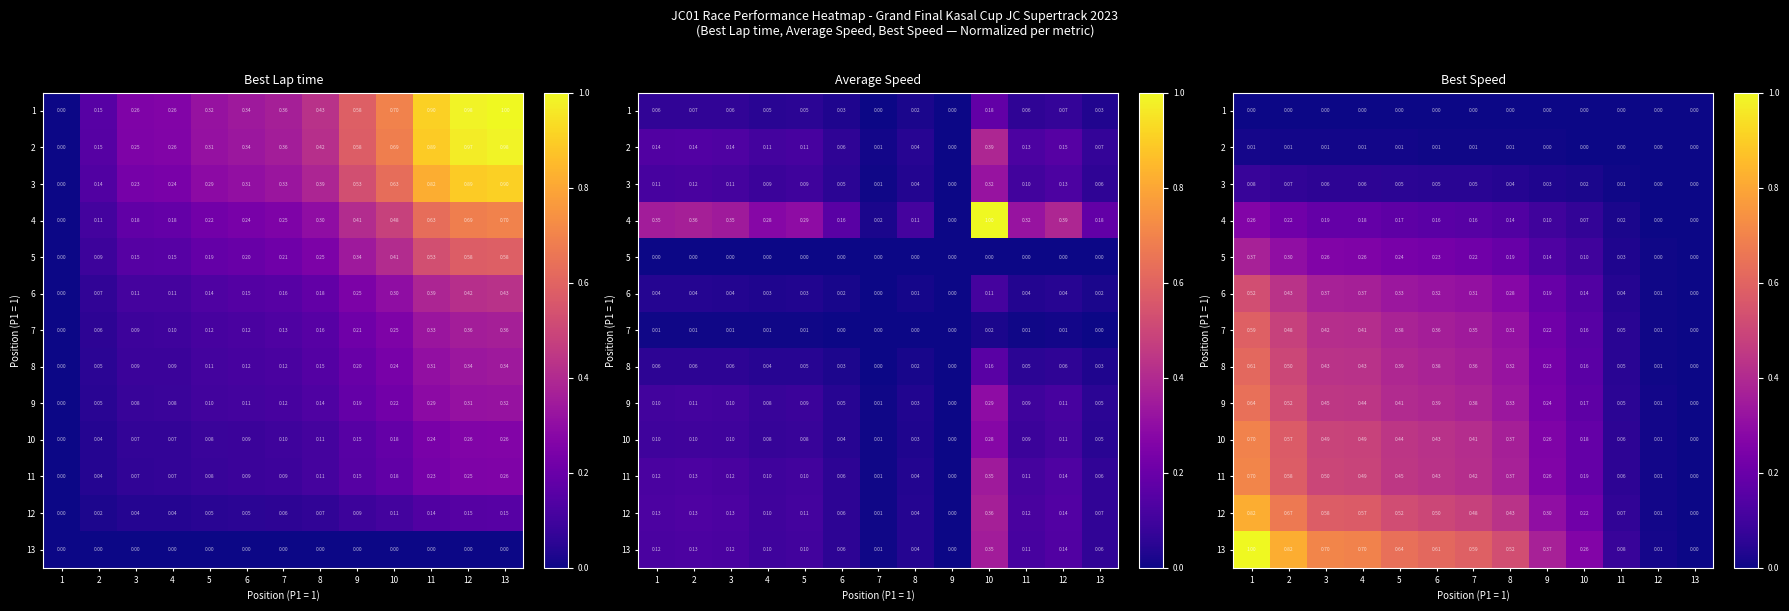

Count the number of data series in this chart.

13